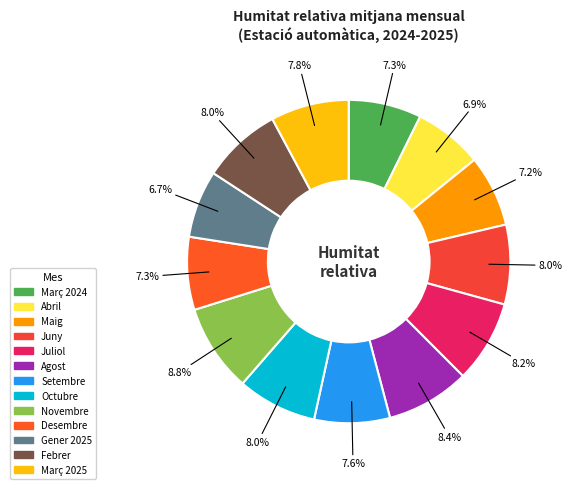

Combined, what portion of the pie is Novembre and Desembre?

16.1%